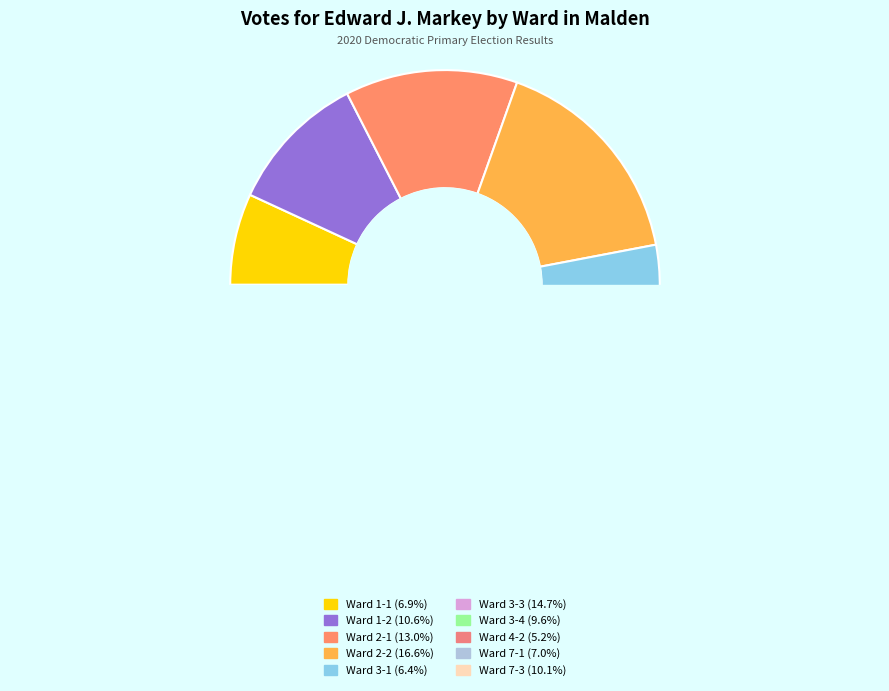

How many slices are in this pie chart?

10